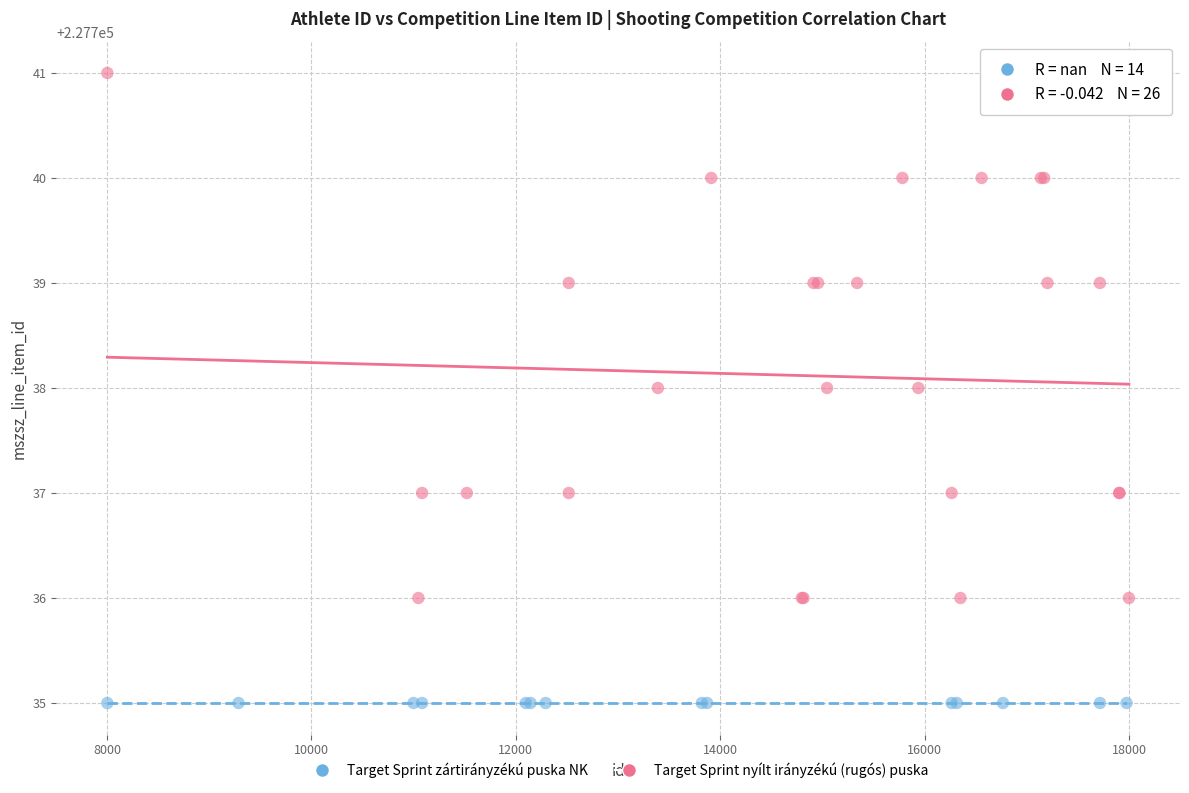

Which series reaches the maximum Y coordinate?

Target Sprint nyílt irányzékú (rugós) puska